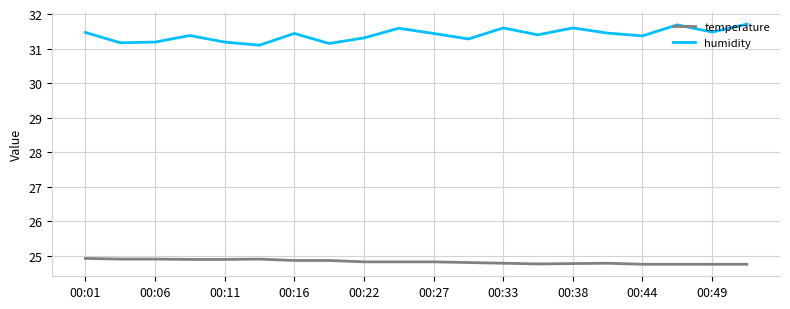

Which series has the largest total across all categories?

humidity